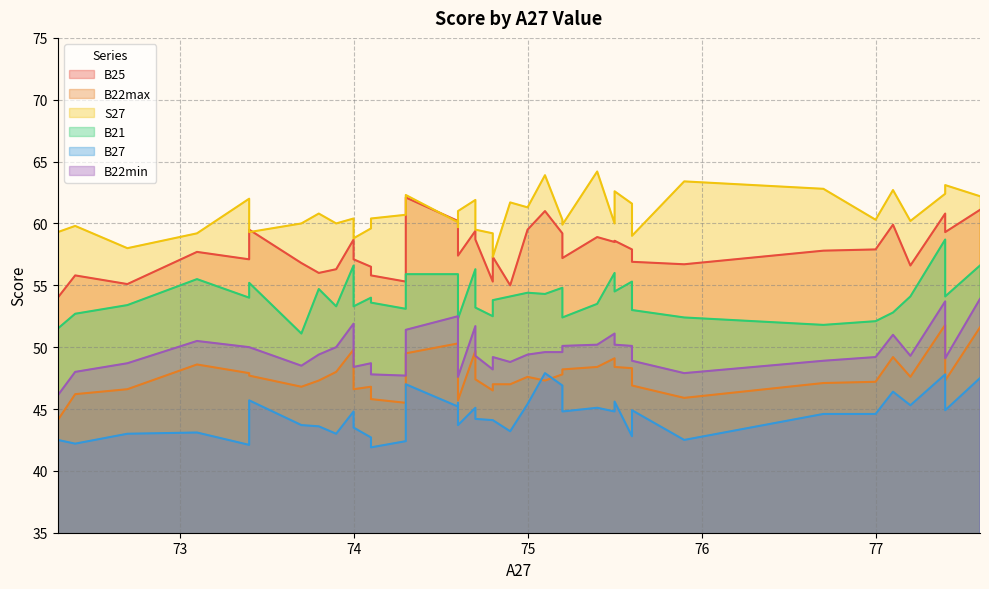

How many series are shown in this chart?

6